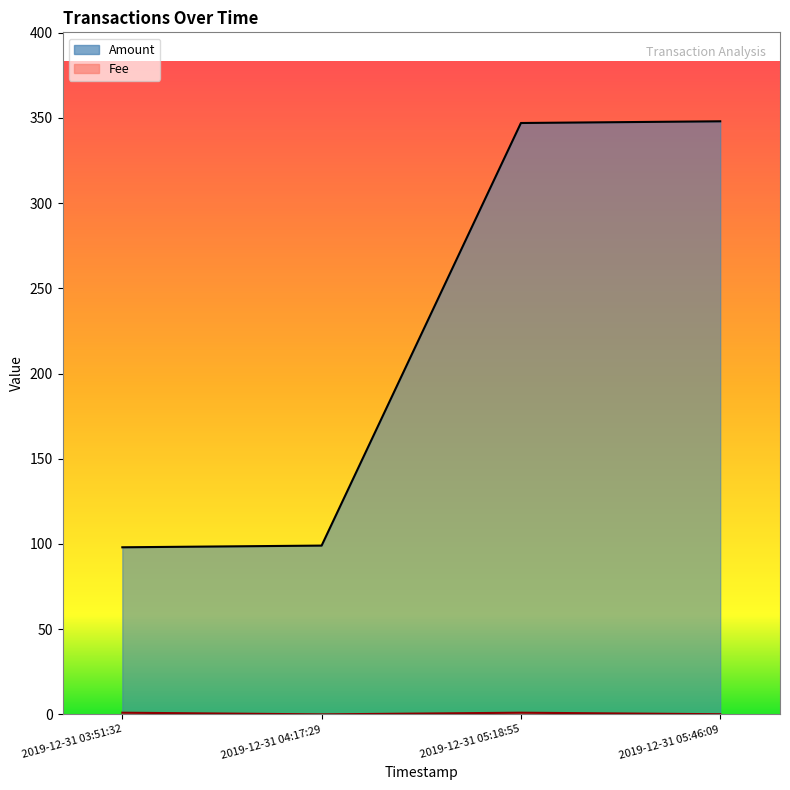

Reading left to right, transcribe all the data shown in this chart.

Amount: 98.1	99.1	347.0	348.0
Fee: 1.0	0.0	1.0	0.1